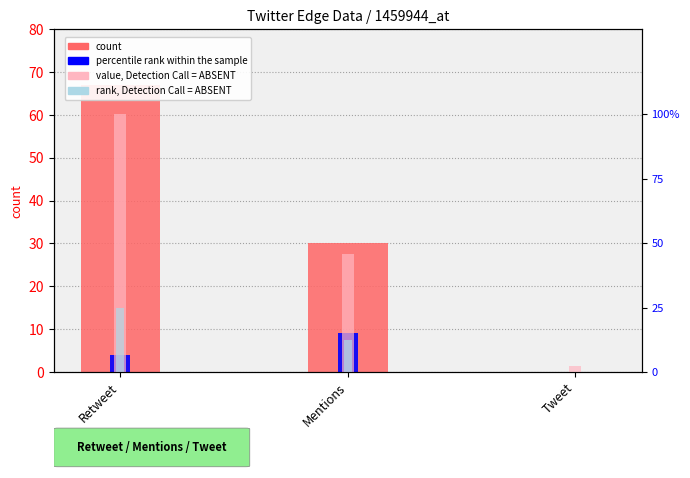

At which label is value, Detection Call = ABSENT closest to 51?

Mentions